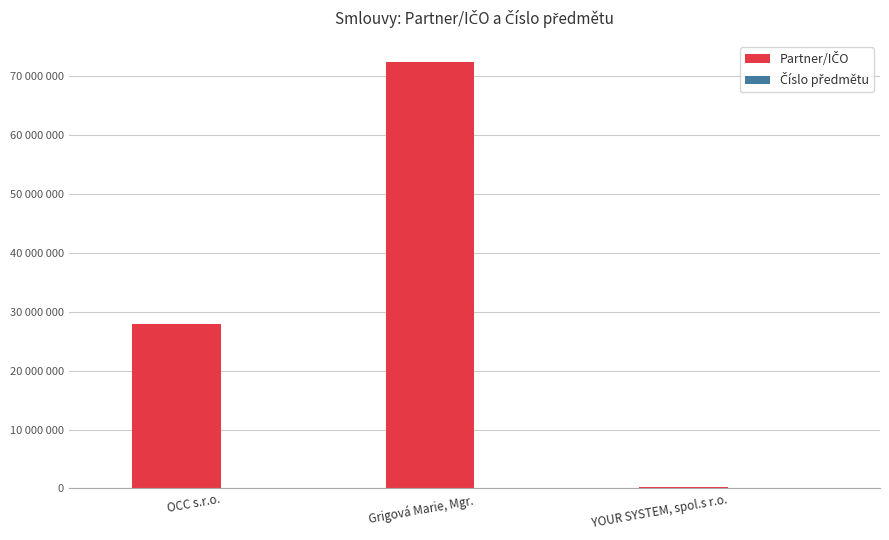

What is the greatest value displayed?

72322357